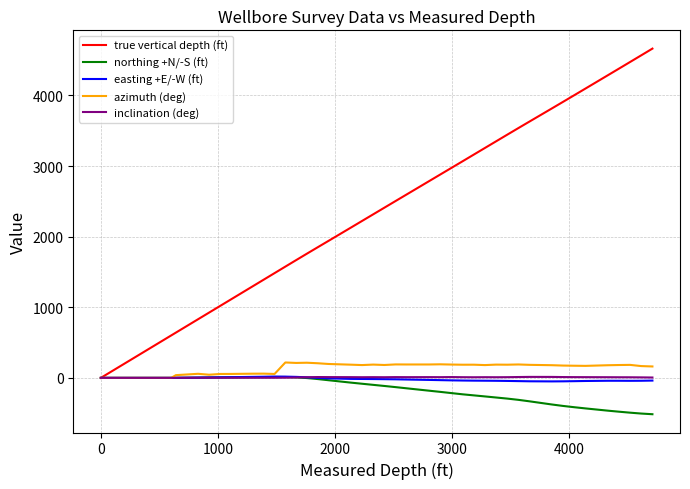

Which series has the widest spread of values?

true vertical depth (ft)